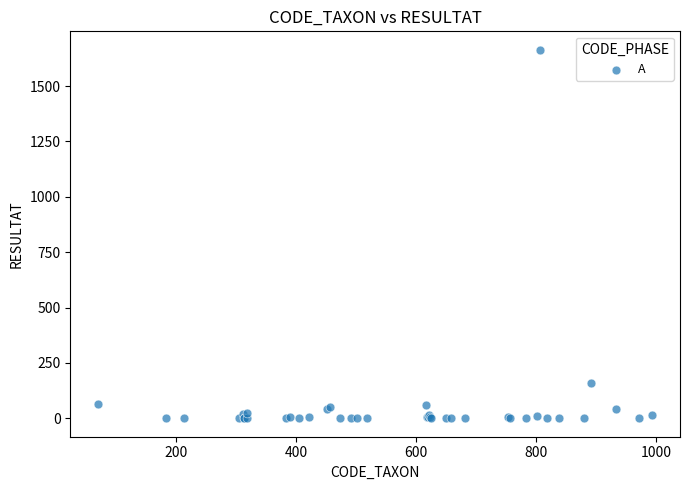

What Y value in the scatter plot is closest to 832?

160